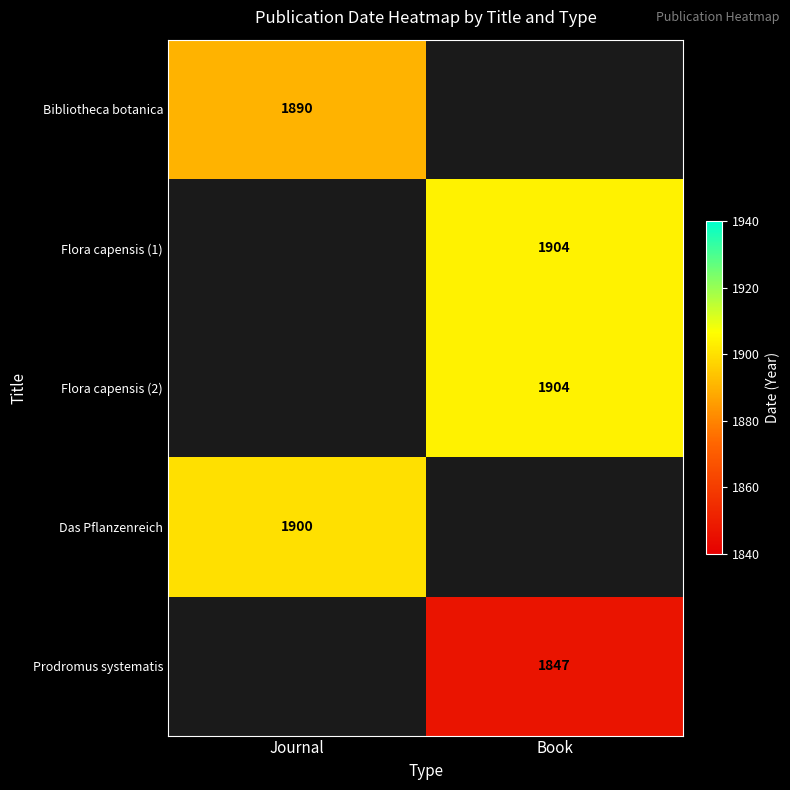

The value of Bibliotheca botanica at Journal is 1890. True or false?

True